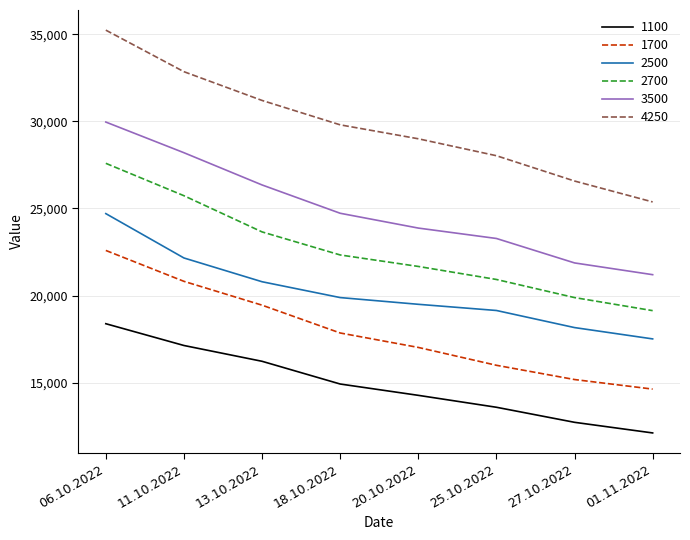

What are all the series names shown in the legend?

1100, 1700, 2500, 2700, 3500, 4250